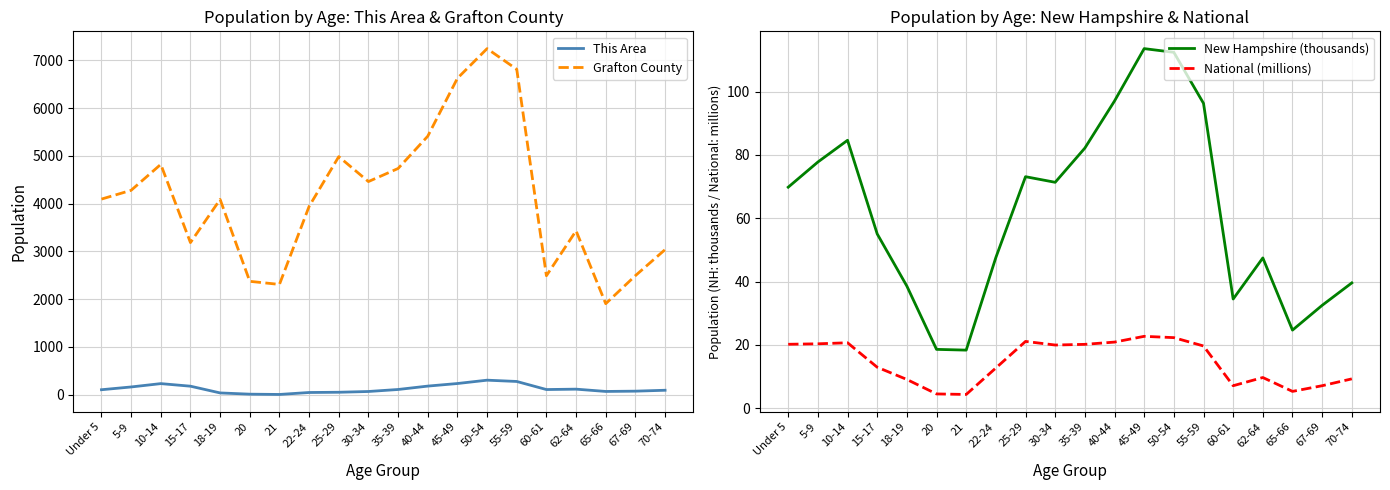

What is the difference between the second highest and minimum values in the National (millions) series?

17.9